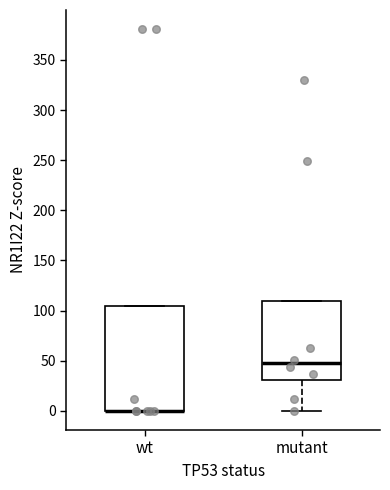

Reading left to right, transcribe this box plot: for each box, give where its median line is, the range the box spans, and where its two whiskers end, as read against the y-axis. The values are not printed on the chart, so give them approximately, as read against the axis.

wt: median 0 (drawn on the box's lower edge), box 0 to 105, whiskers 0 to 105
mutant: median 45, box 30 to 110, whiskers 0 to 110